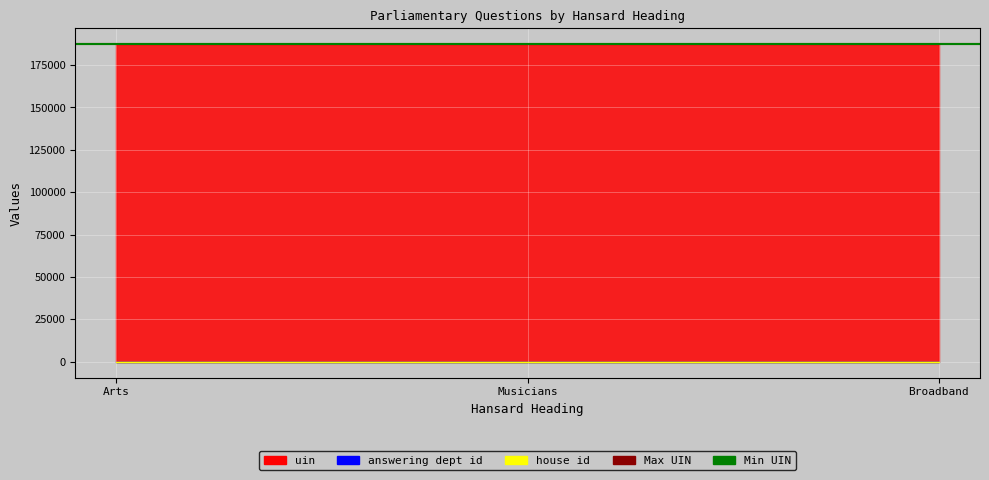

What is the sum of all uin values?

562009